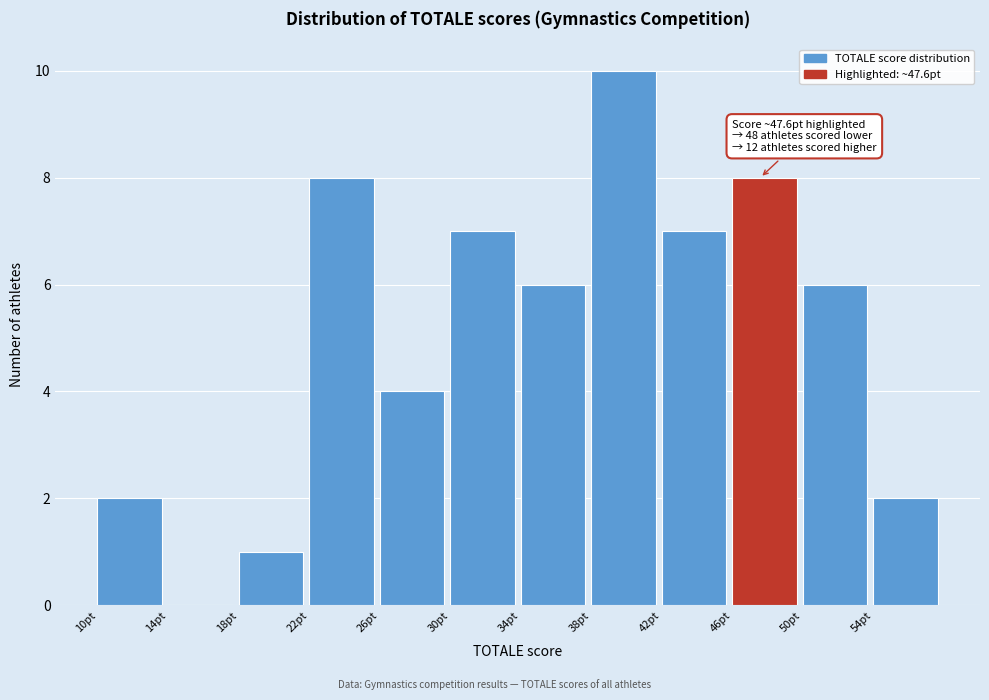

Which range on the x-axis has the tallest bar?

38 to 42